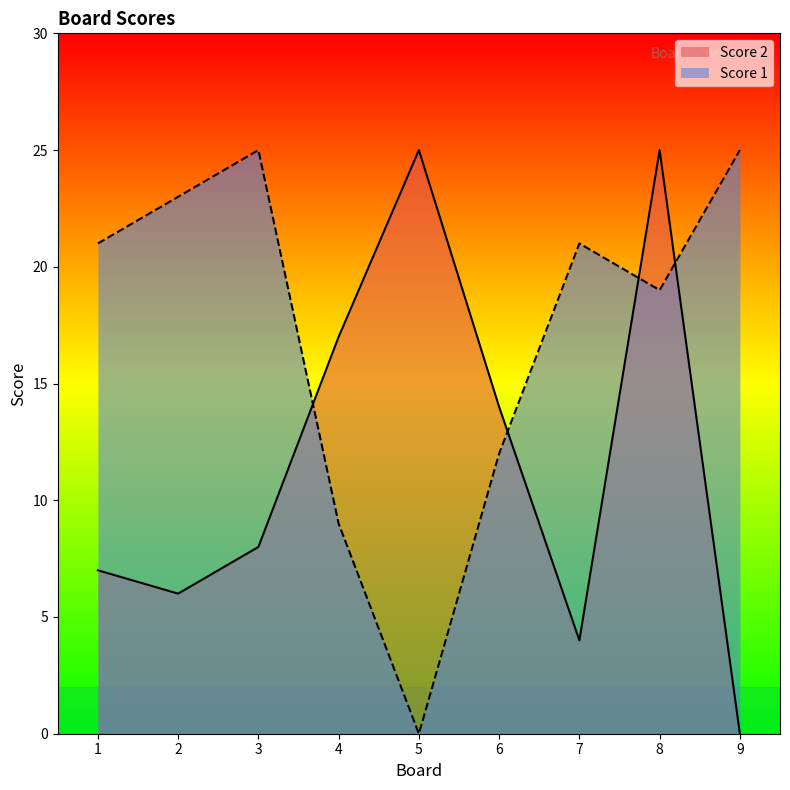

What is the difference between the Score 2 values at 4 and 1?

10